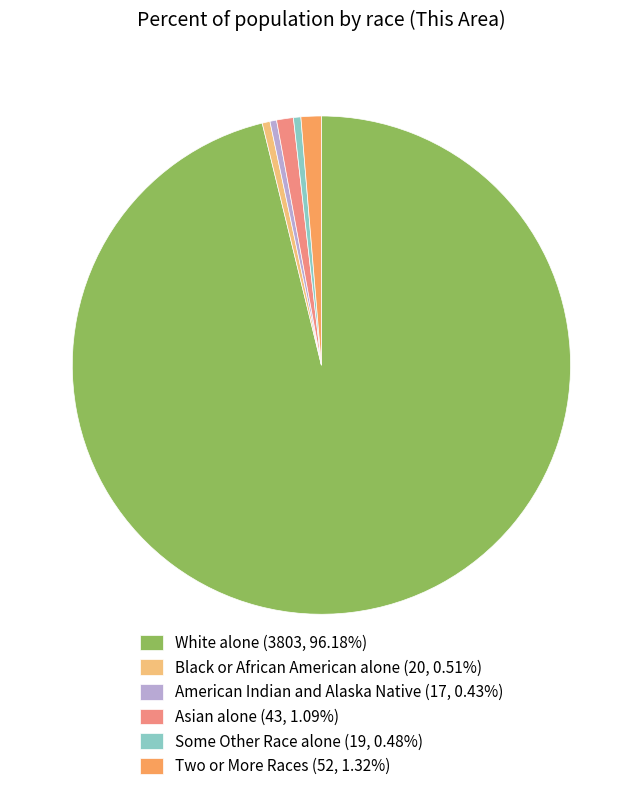

Is there a majority slice in this chart?

Yes